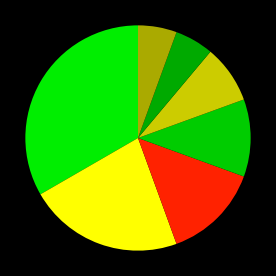

Rank the categories by value from lowest to highest.

Western Europe, Pacific Region, Eastern Europe, Middle East, Latin America, Asiatic Region, Africa